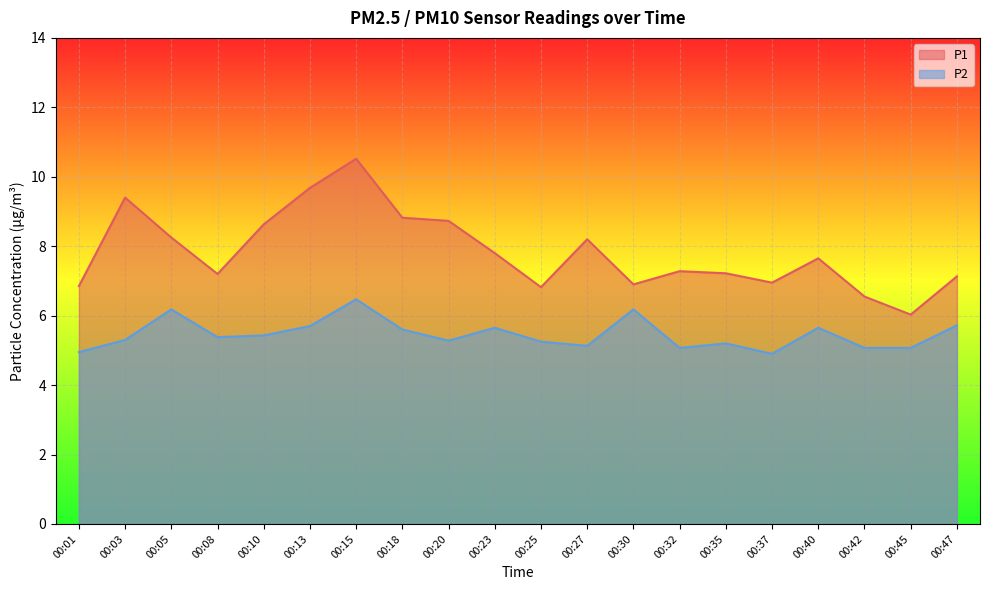

How many lines are shown in the chart?

2